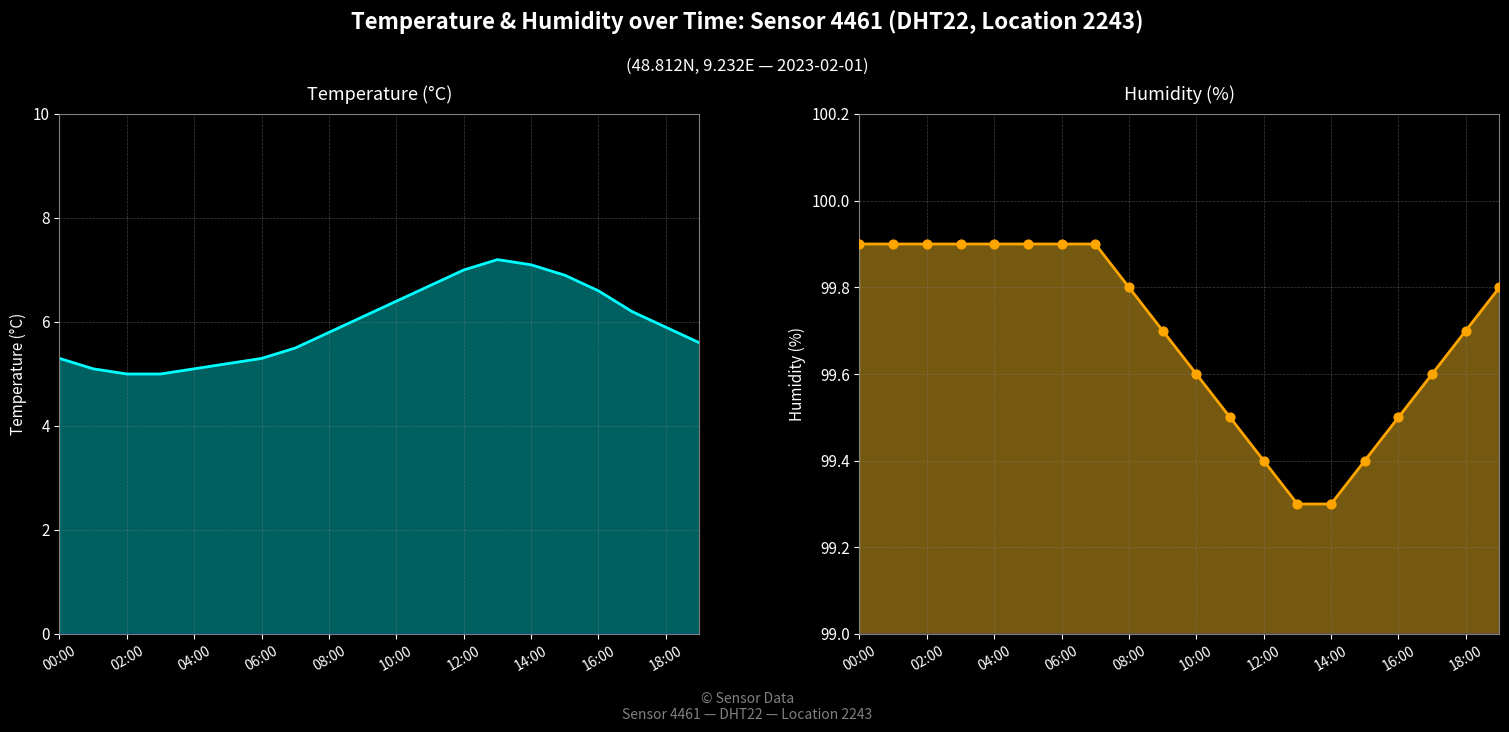

Is the value of humidity at 17 greater than the value of temperature at 06:00?

Yes